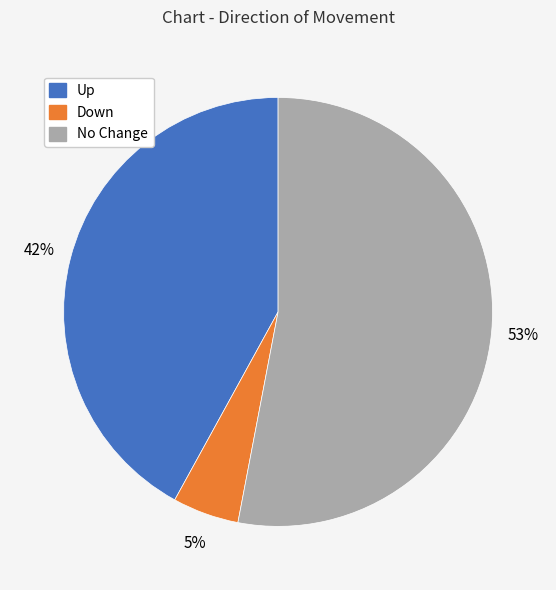

To the nearest percent, what is the difference between the largest and smallest slice percentages?

48%